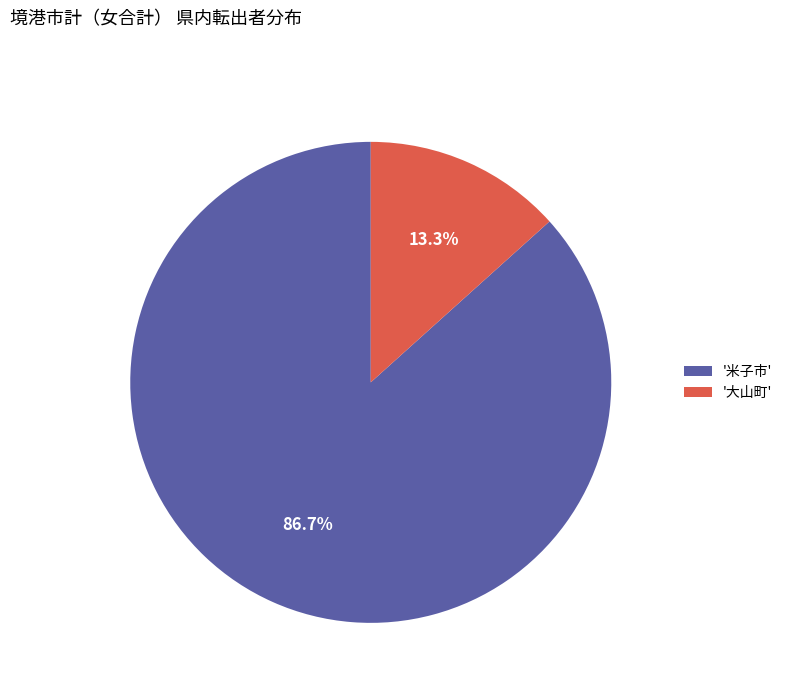

Which category has the smallest portion of the pie?

'大山町'